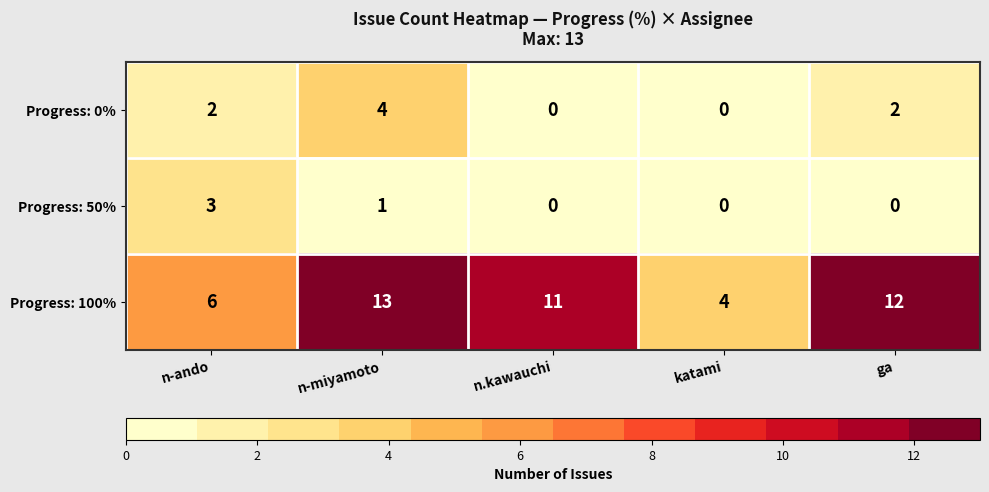

The Progress: 0% series shows 1 at ga. True or false?

False